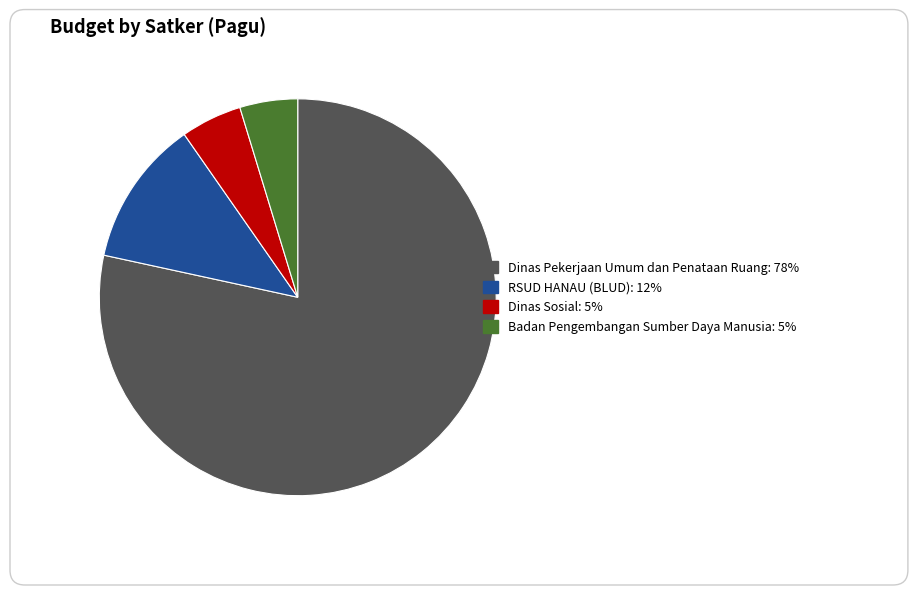

How many slices are in this pie chart?

4